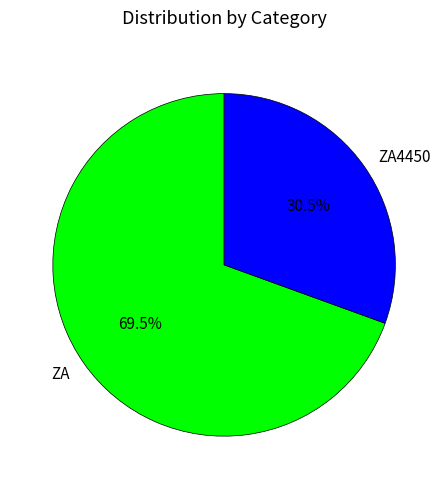

Combined, do ZA4450 and ZA account for over 50%?

Yes